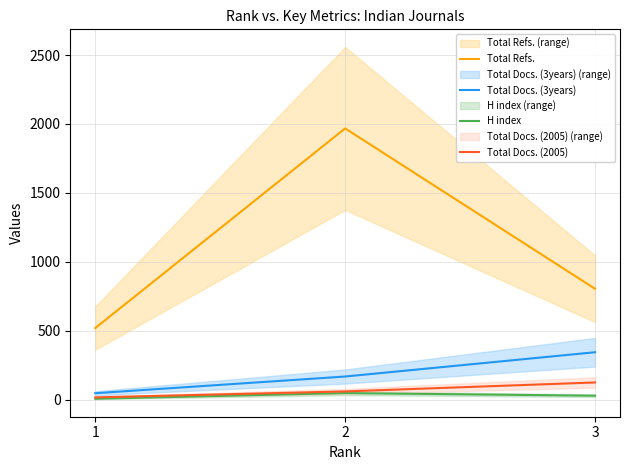

Rank the series at 3 from lowest to highest value.

H index, Total Docs. (2005), Total Docs. (3years), Total Refs.